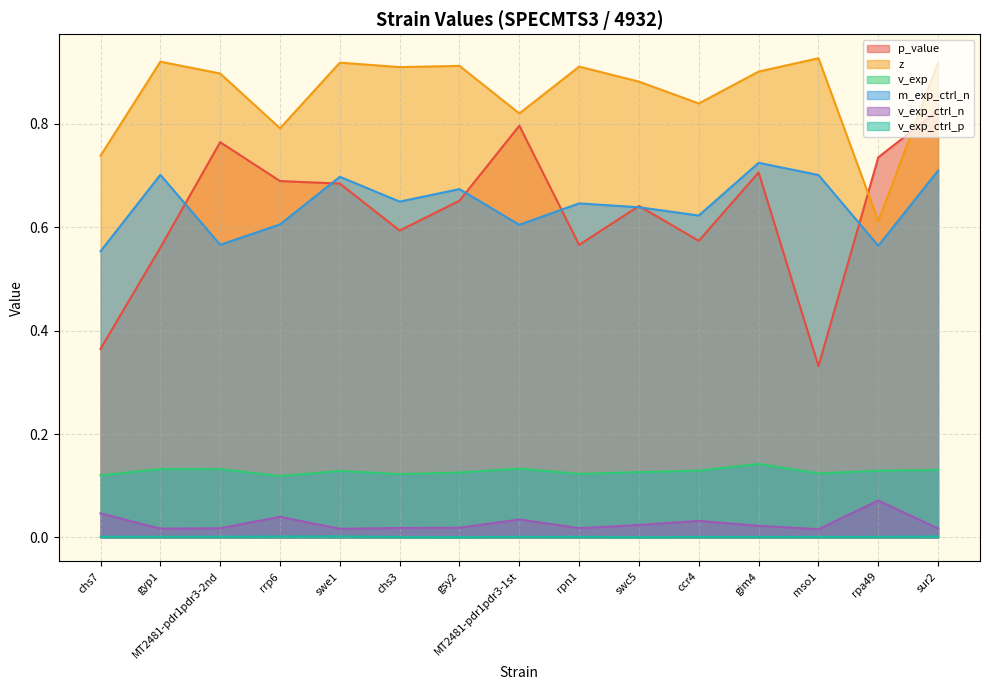

Reading right to left, extract all data points from this chart.

p_value: 0.8	0.7	0.3	0.7	0.6	0.6	0.6	0.8	0.7	0.6	0.7	0.7	0.8	0.6	0.4
z: 0.9	0.6	0.9	0.9	0.8	0.9	0.9	0.8	0.9	0.9	0.9	0.8	0.9	0.9	0.7
v_exp: 0.1	0.1	0.1	0.1	0.1	0.1	0.1	0.1	0.1	0.1	0.1	0.1	0.1	0.1	0.1
m_exp_ctrl_n: 0.7	0.6	0.7	0.7	0.6	0.6	0.6	0.6	0.7	0.6	0.7	0.6	0.6	0.7	0.6
v_exp_ctrl_n: 0.0	0.1	0.0	0.0	0.0	0.0	0.0	0.0	0.0	0.0	0.0	0.0	0.0	0.0	0.0
v_exp_ctrl_p: 0.0	0.0	0.0	0.0	0.0	0.0	0.0	0.0	0.0	0.0	0.0	0.0	0.0	0.0	0.0